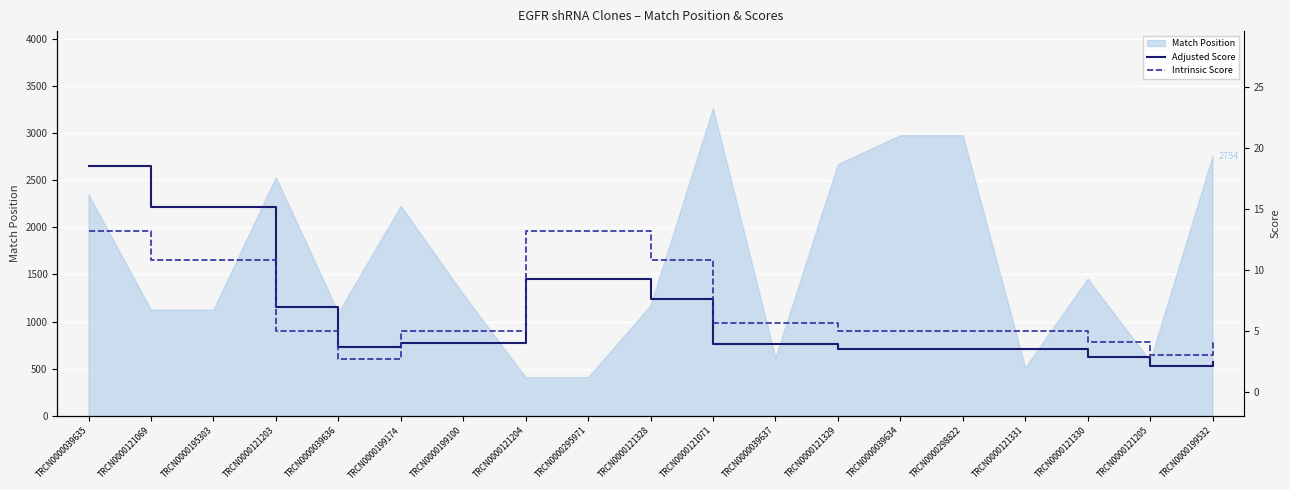

What is the minimum value for Intrinsic Score?

2.6